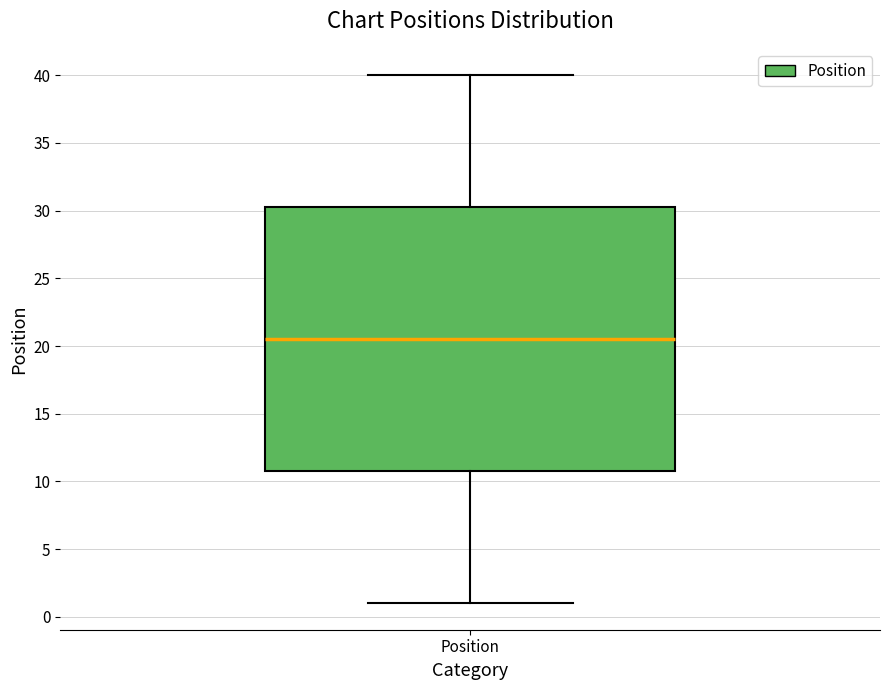

Transcribe this box plot: give where the median line is, the range the box spans, and where the two whiskers end, as read against the y-axis. The values are not printed on the chart, so give them approximately, as read against the axis.

median 20.5, box 11.0 to 30.5, whiskers 1.0 to 40.0